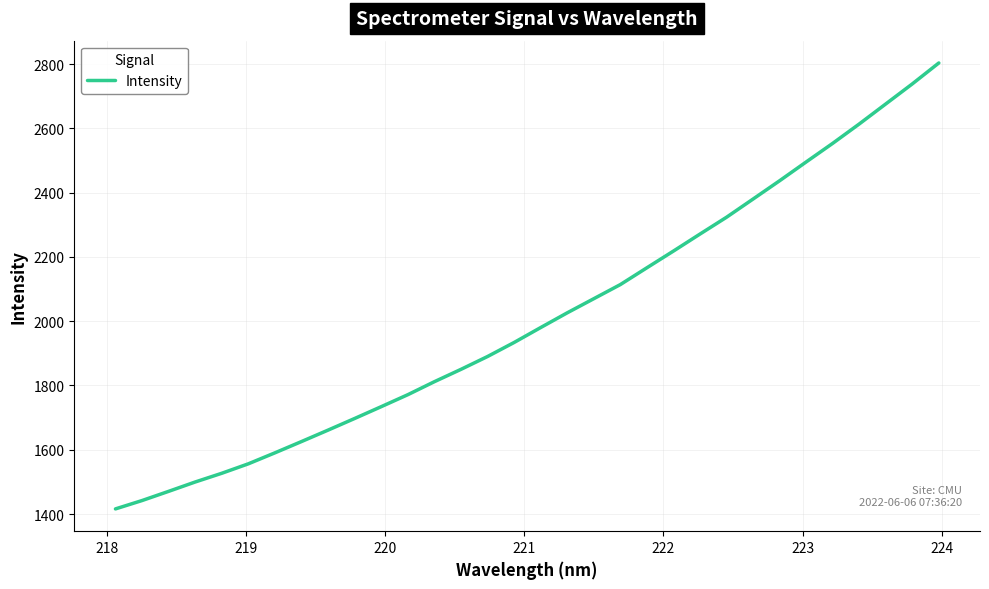

What is the difference between the maximum and minimum values?

1387.5